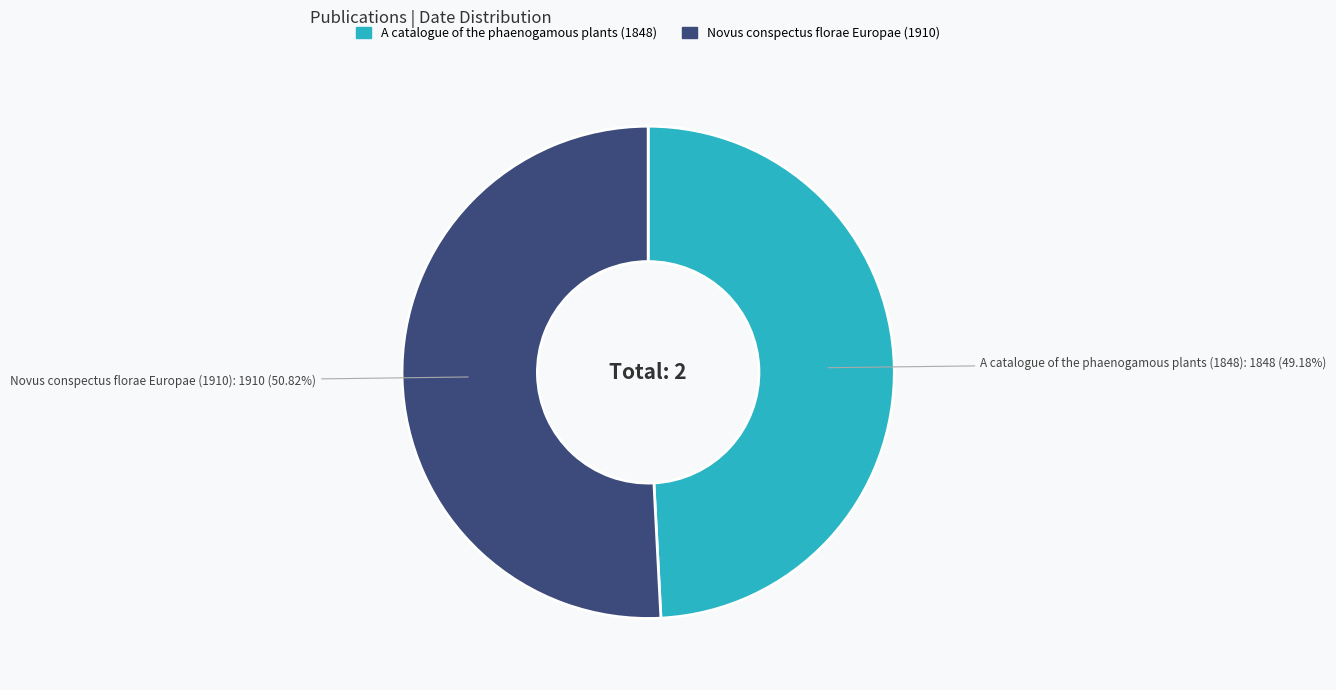

Count the number of slices in the pie.

2